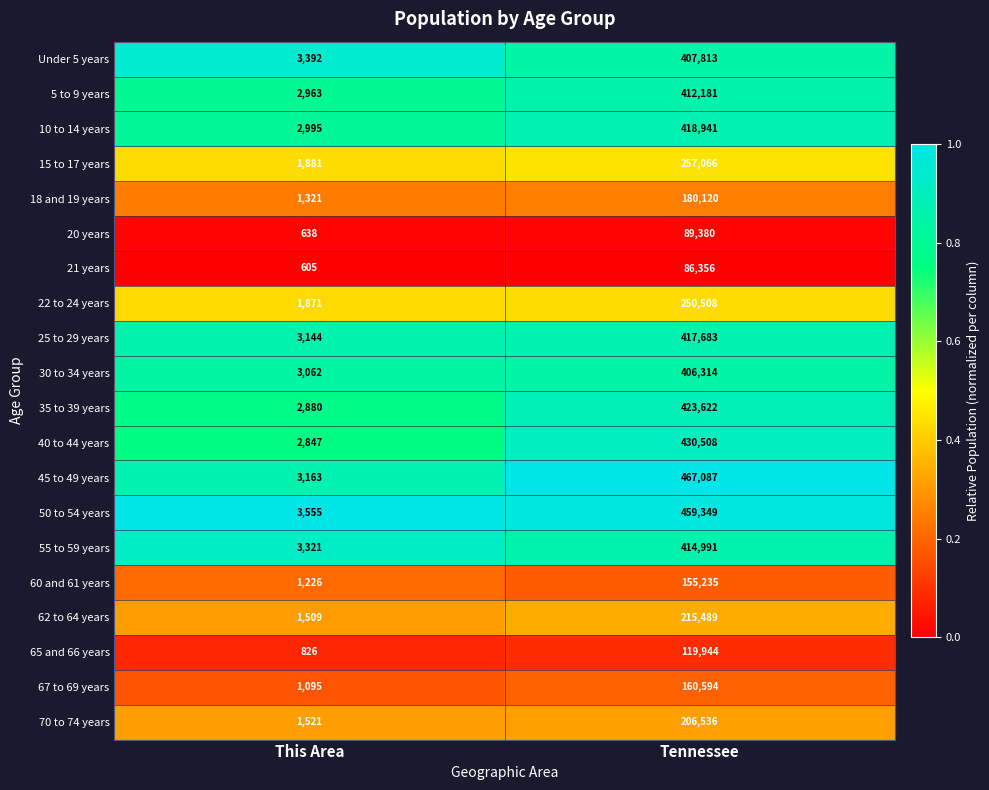

At which label does 62 to 64 years reach its peak?

Tennessee